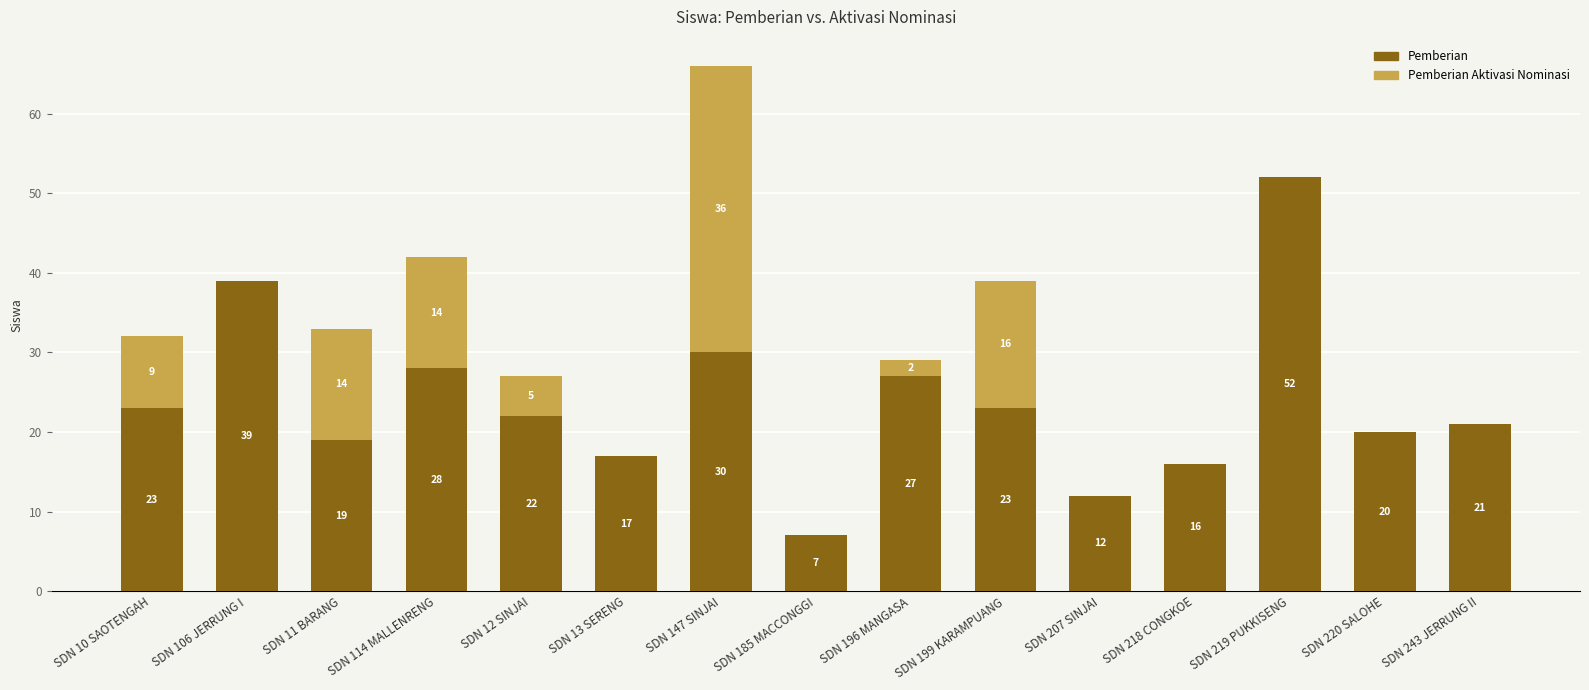

What is the total value across all series at SDN 199 KARAMPUANG?

39